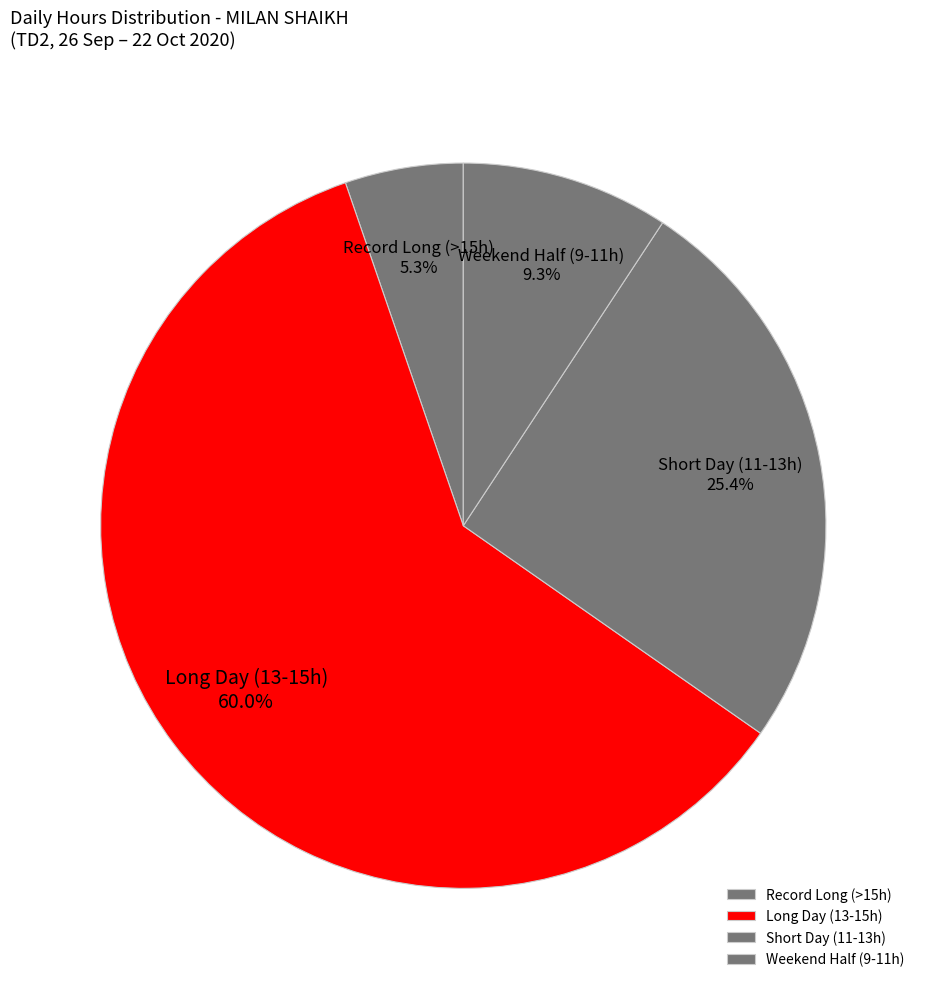

Which category has the biggest portion of the pie?

Long Day (13-15h)